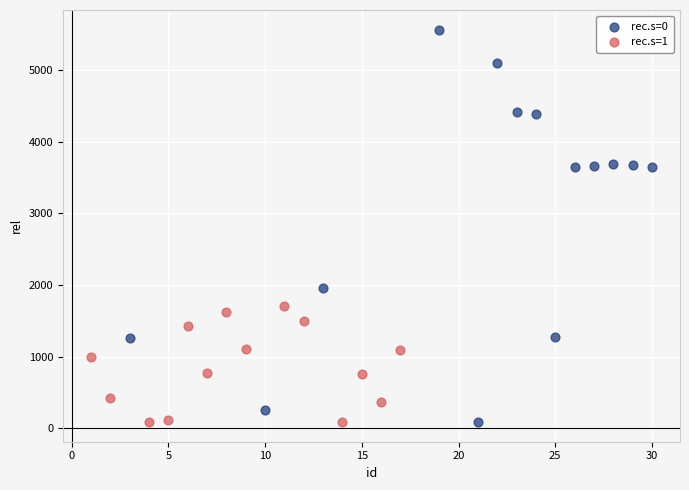

Which series contains the highest Y value?

rec.s=0